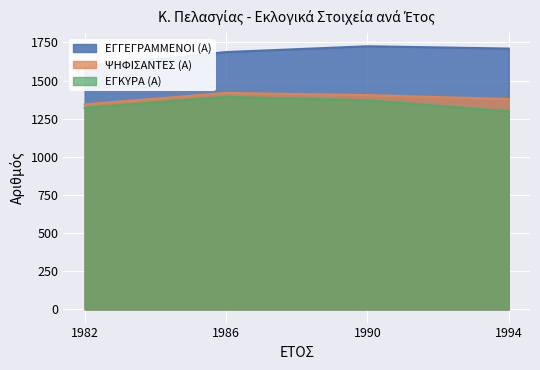

Count the ΨΗΦΙΣΑΝΤΕΣ (Α) values in the range 1379 to 1419.

3